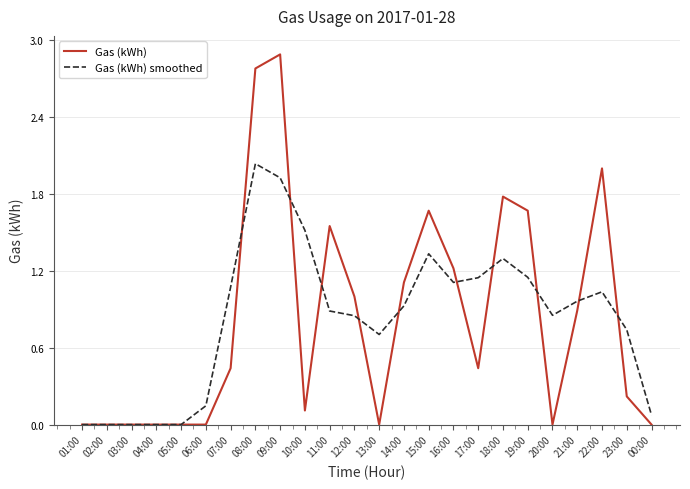

In Gas (kWh) smoothed, how many points are higher than both neighbors (excluding endpoints)?

4